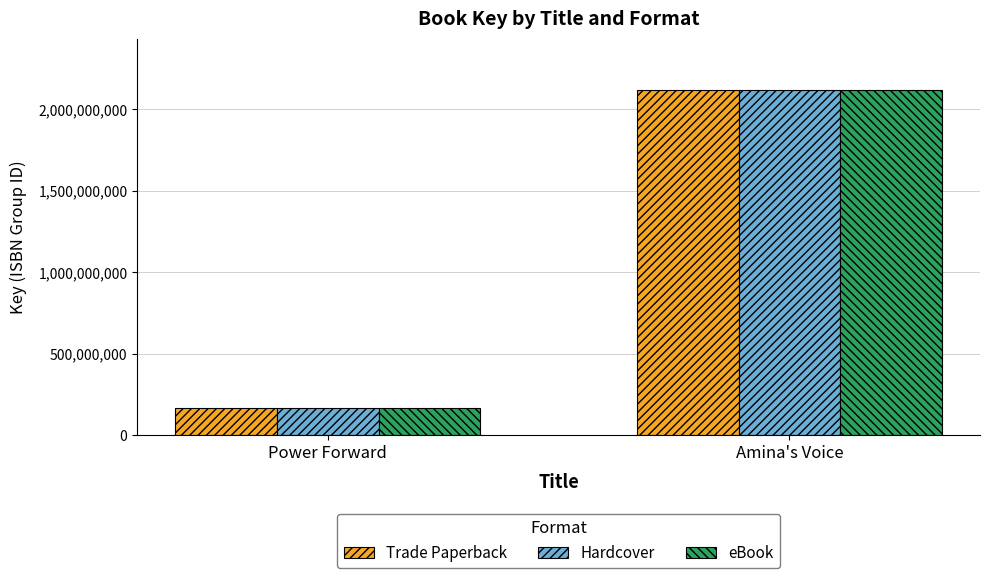

Which category has the highest value in the Trade Paperback series?

Amina's Voice